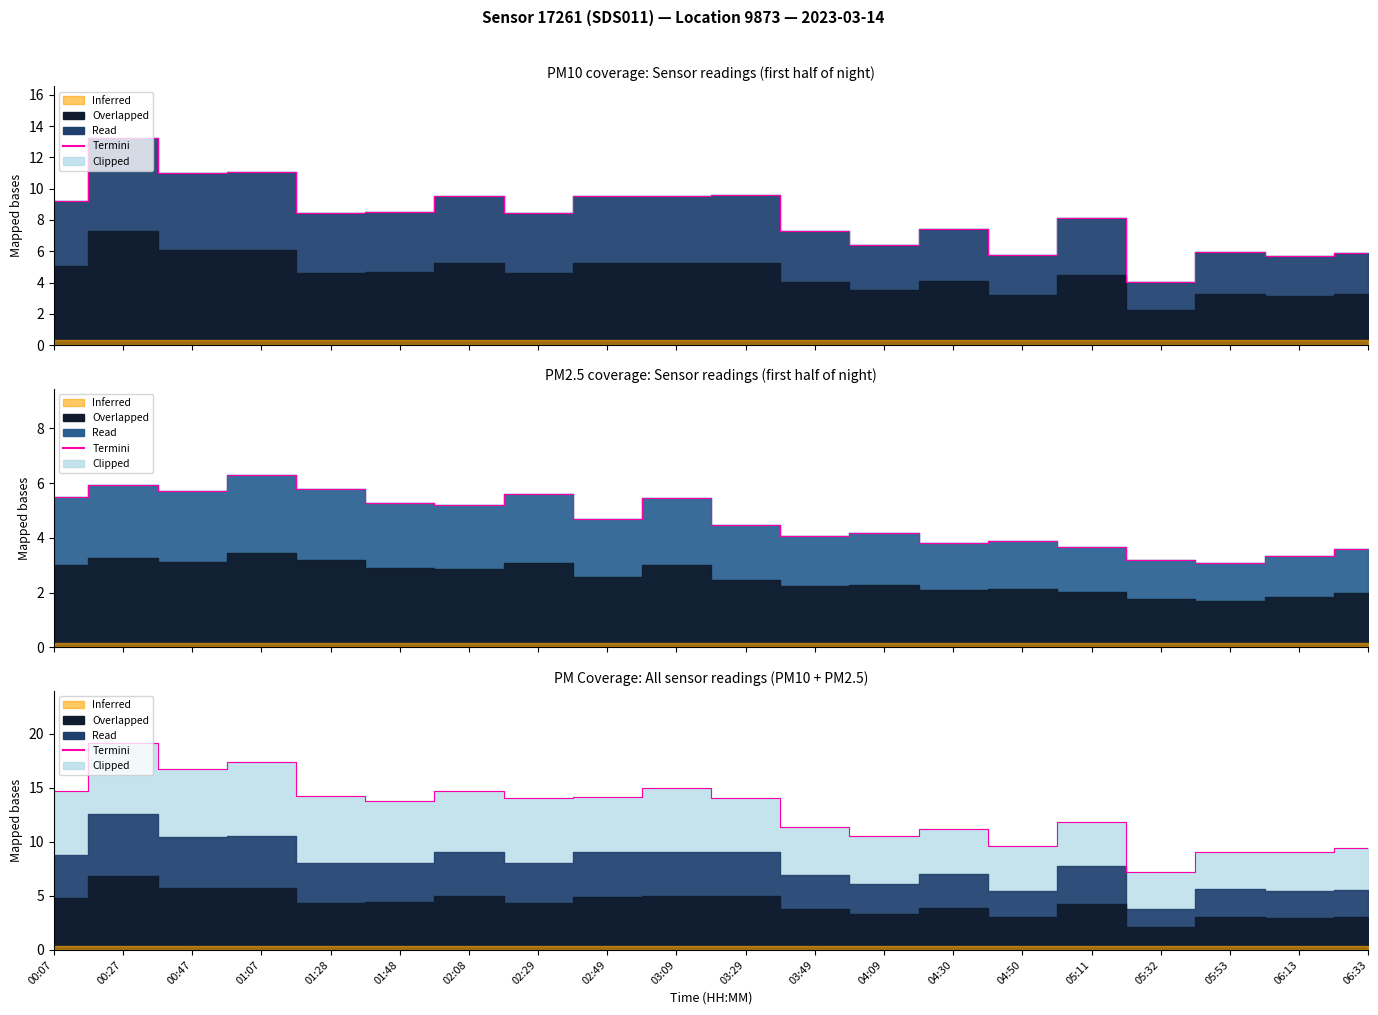

What is the average value?

12.9